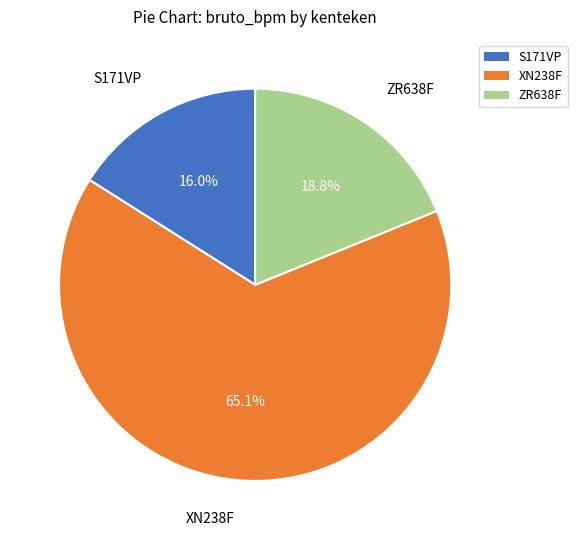

What is the majority slice?

XN238F